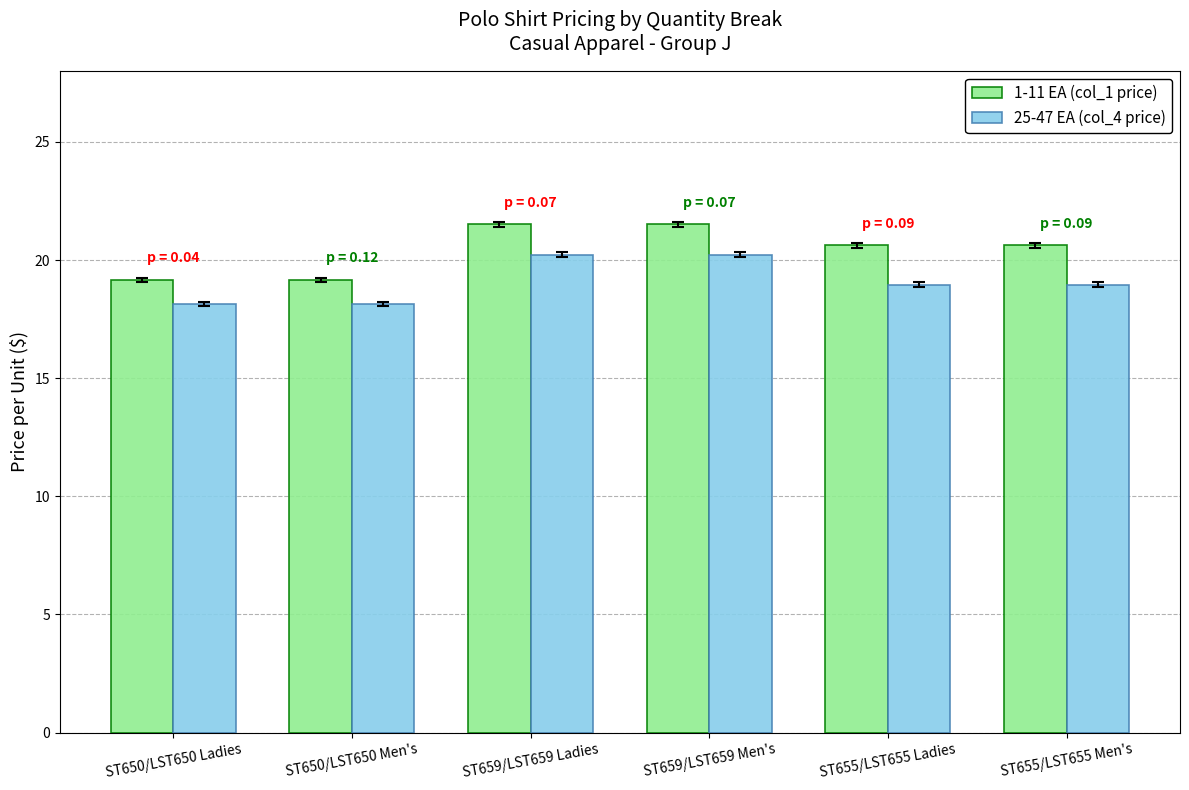

List the series in order of their peak value, highest first.

1-11 EA (col_1 price), 25-47 EA (col_4 price)